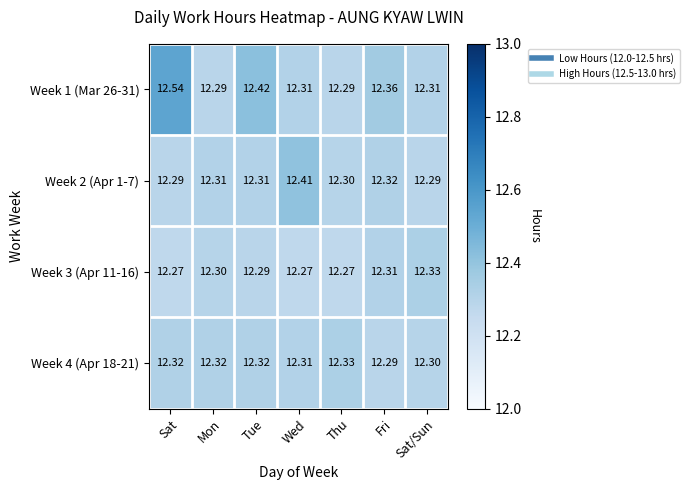

How many series are shown in this chart?

4